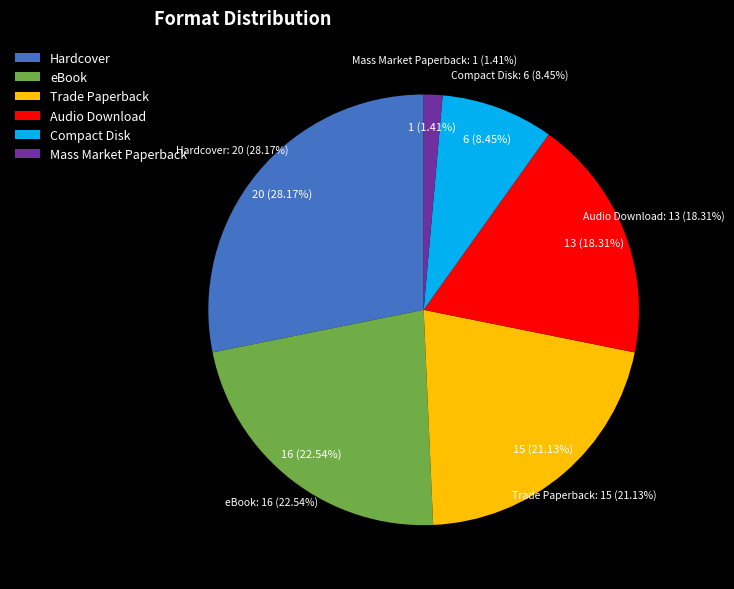

To the nearest percent, what is the combined percentage of Audio Download and eBook?

41%